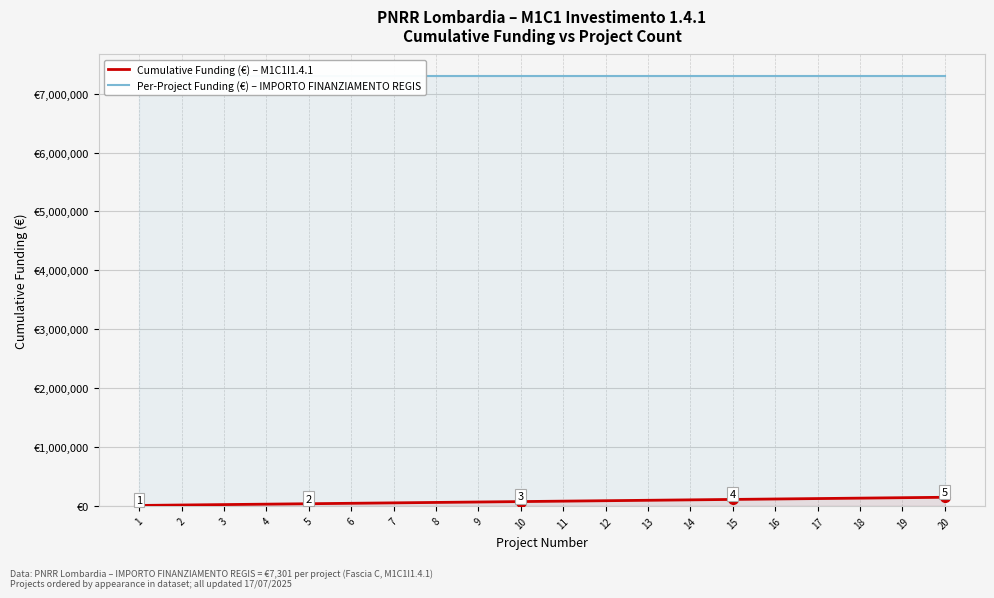

What is the value of the Per-Project Funding (€) – IMPORTO FINANZIAMENTO REGIS point at the 3rd from the left?

7301000